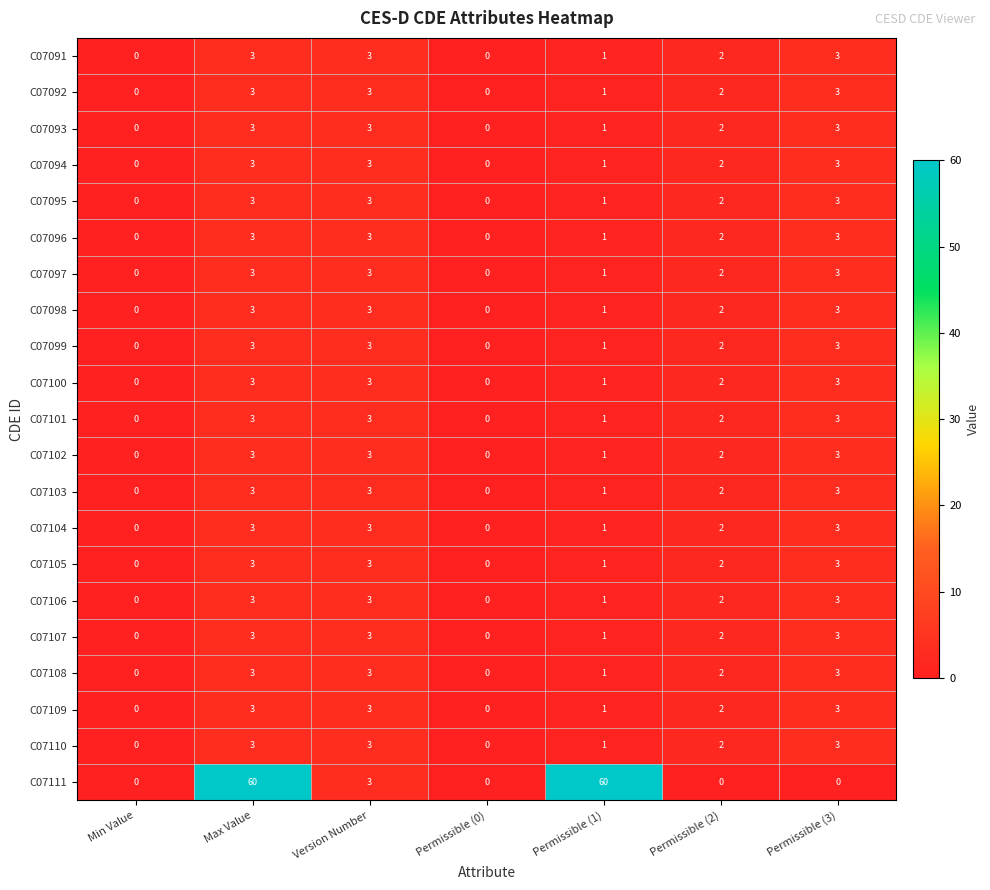

What is the total value across all series at Permissible (2)?

40